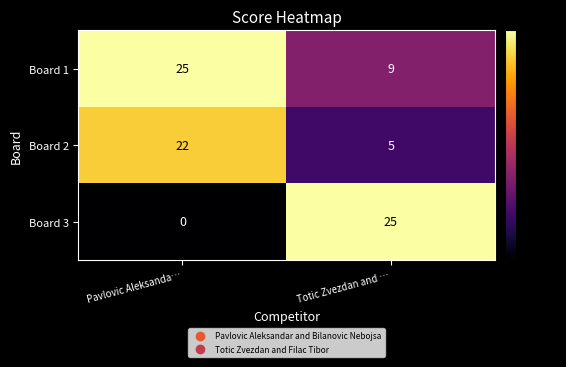

Rank the series at Pavlovic Aleksanda… from highest to lowest value.

Board 1, Board 2, Board 3